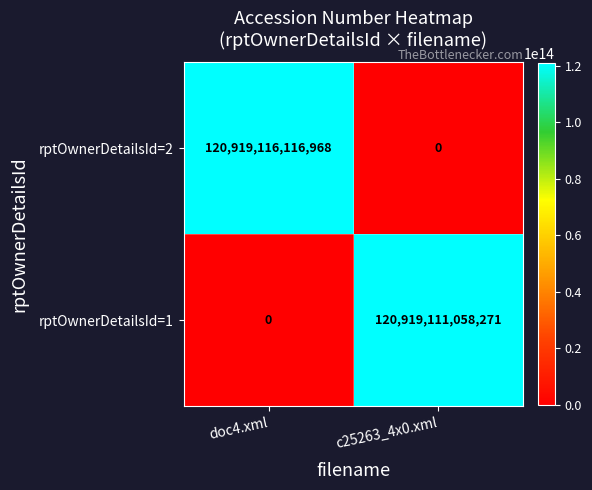

At c25263_4x0.xml, list the series in order from largest to smallest.

rptOwnerDetailsId=1, rptOwnerDetailsId=2